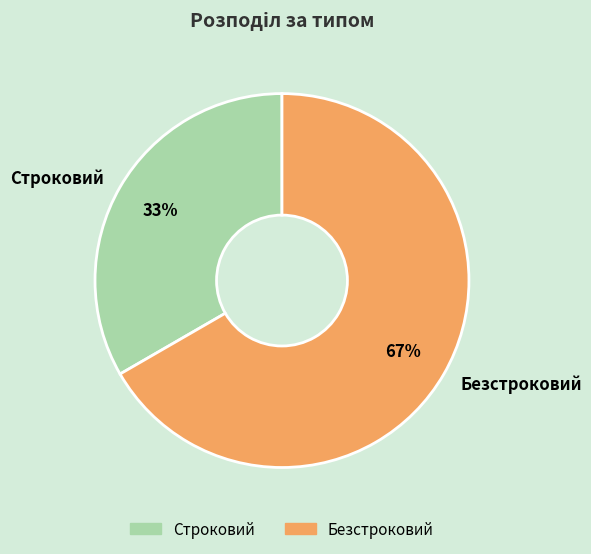

The Безстроковий slice represents 60% of the pie. True or false?

False